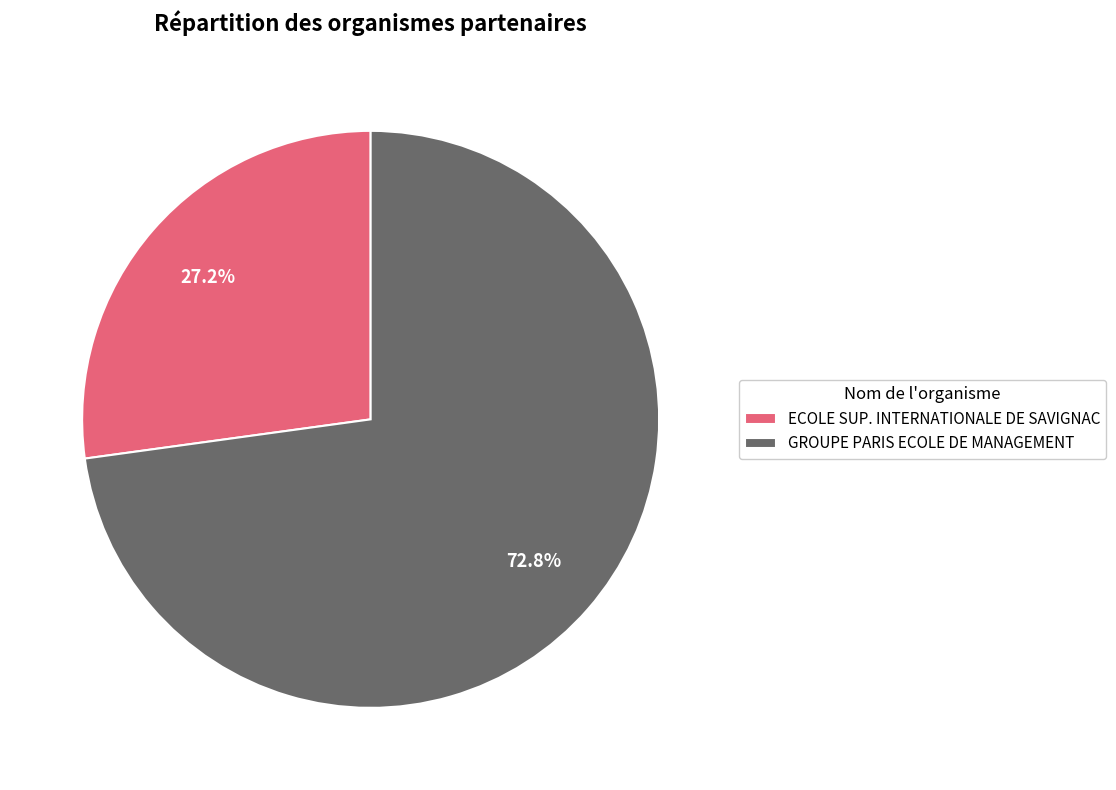

What portion of the pie excludes GROUPE PARIS ECOLE DE MANAGEMENT?

27.2%